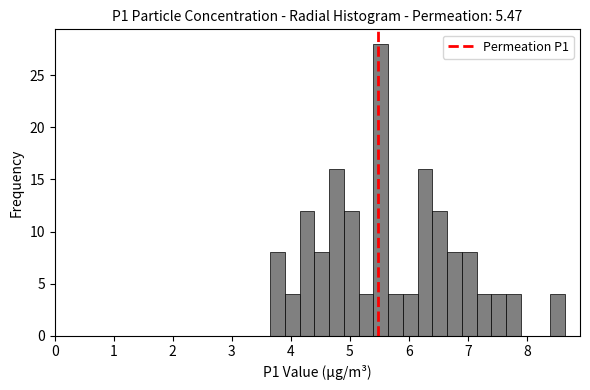

Read against the x-axis, roughly where is the centre of the tallest bar?

5.5